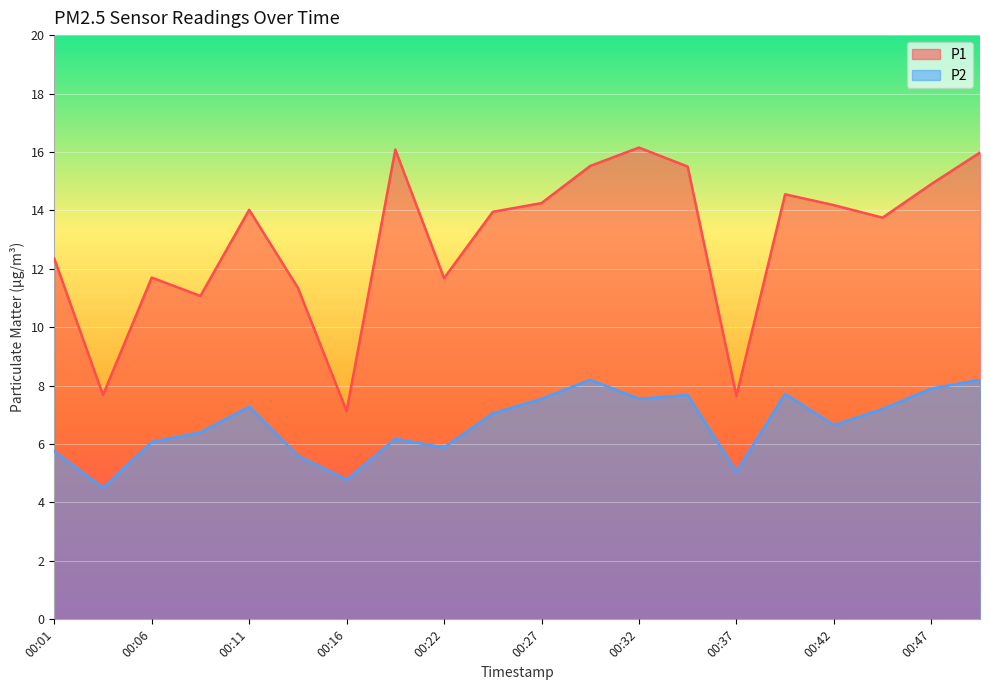

True or false: P1 and P2 cross at least once.

False